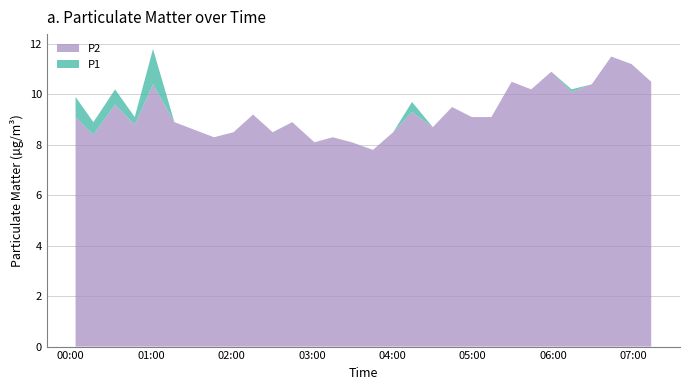

Reading left to right, list all the values displayed in this chart.

P1: 2020/01/20 00:03:48=9.9	2020/01/20 00:17:06=8.9	2020/01/20 00:33:17=10.2	2020/01/20 00:47:55=9.1	2020/01/20 01:01:33=11.8	2020/01/20 01:17:30=8.9	2020/01/20 01:47:03=8.3	2020/01/20 02:01:38=8.5	2020/01/20 02:16:10=9.2	2020/01/20 02:30:49=8.5	2020/01/20 02:45:23=8.9	2020/01/20 03:01:59=8.1	2020/01/20 03:15:32=8.3	2020/01/20 03:29:52=8.1	2020/01/20 03:45:36=7.8	2020/01/20 04:00:40=8.5	2020/01/20 04:14:43=9.7	2020/01/20 04:30:16=8.7	2020/01/20 04:44:35=9.5	2020/01/20 04:59:21=9.1	2020/01/20 05:13:54=9.1	2020/01/20 05:29:00=10.5	2020/01/20 05:43:35=10.2	2020/01/20 05:58:38=10.9	2020/01/20 06:13:42=10.2	2020/01/20 06:28:45=10.4	2020/01/20 06:43:18=11.5	2020/01/20 06:58:29=11.2	2020/01/20 07:13:06=10.5
P2: 2020/01/20 00:03:48=9.1	2020/01/20 00:17:06=8.4	2020/01/20 00:33:17=9.6	2020/01/20 00:47:55=8.8	2020/01/20 01:01:33=10.4	2020/01/20 01:17:30=8.9	2020/01/20 01:47:03=8.3	2020/01/20 02:01:38=8.5	2020/01/20 02:16:10=9.2	2020/01/20 02:30:49=8.5	2020/01/20 02:45:23=8.9	2020/01/20 03:01:59=8.1	2020/01/20 03:15:32=8.3	2020/01/20 03:29:52=8.1	2020/01/20 03:45:36=7.8	2020/01/20 04:00:40=8.5	2020/01/20 04:14:43=9.3	2020/01/20 04:30:16=8.7	2020/01/20 04:44:35=9.5	2020/01/20 04:59:21=9.1	2020/01/20 05:13:54=9.1	2020/01/20 05:29:00=10.5	2020/01/20 05:43:35=10.2	2020/01/20 05:58:38=10.9	2020/01/20 06:13:42=10.1	2020/01/20 06:28:45=10.4	2020/01/20 06:43:18=11.5	2020/01/20 06:58:29=11.2	2020/01/20 07:13:06=10.5